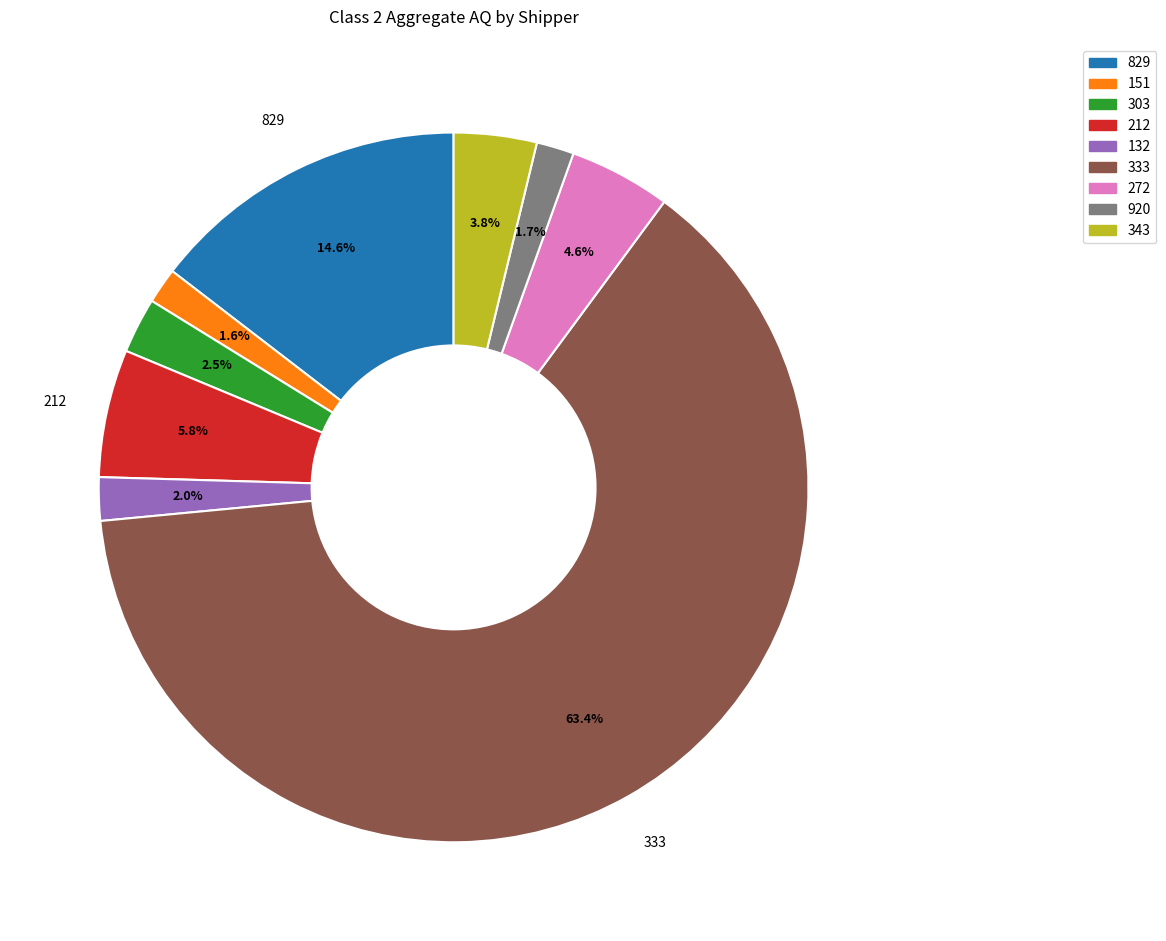

Which category has the biggest portion of the pie?

333